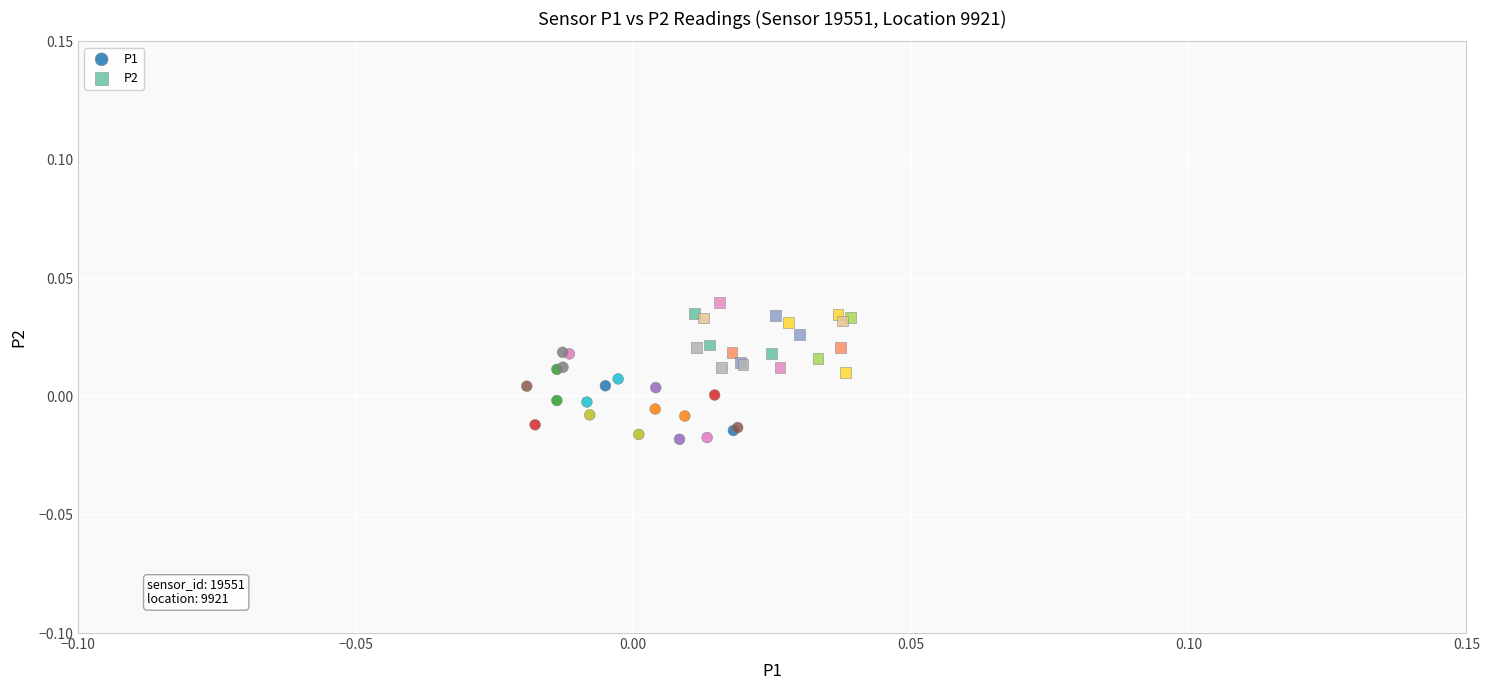

Which series has the largest Y range (max minus min)?

P1